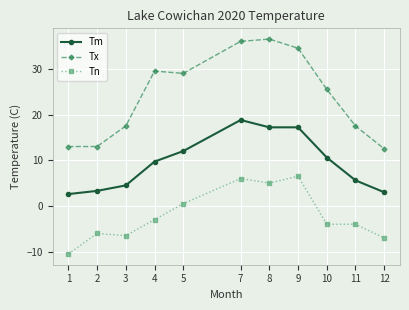

The value of Tm at 7 is 18.8. True or false?

True